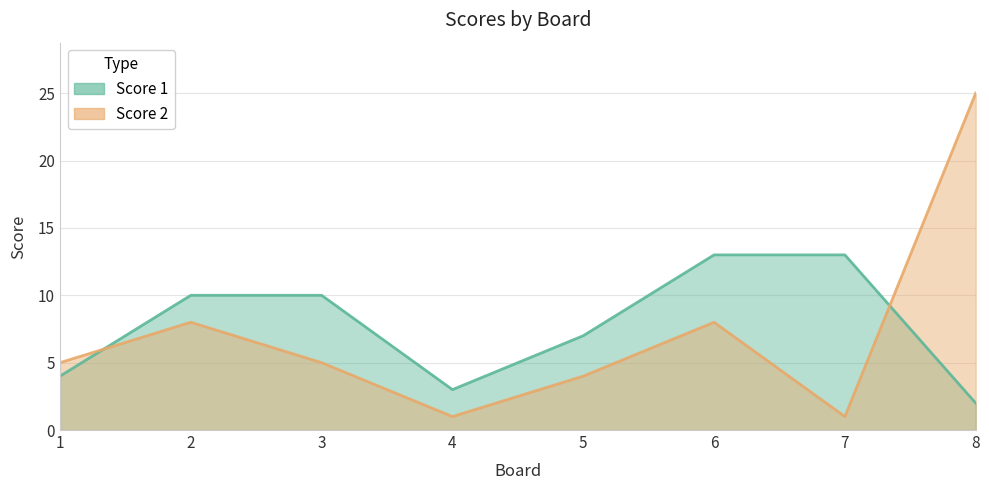

What is the sum of the Score 2 values at 8 and 4?

26